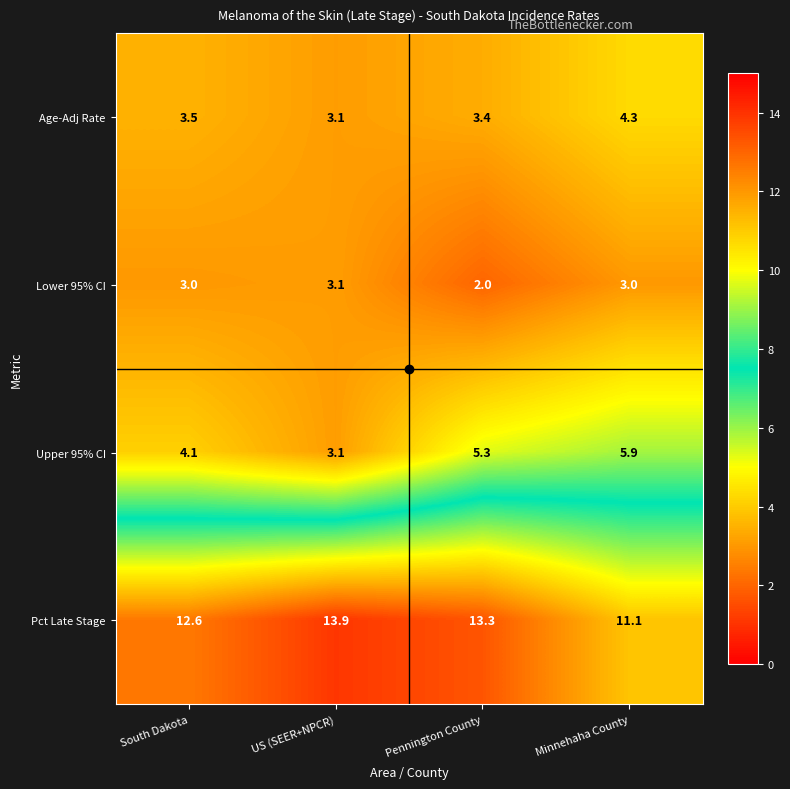

At how many categories does at least one series exceed 9?

4